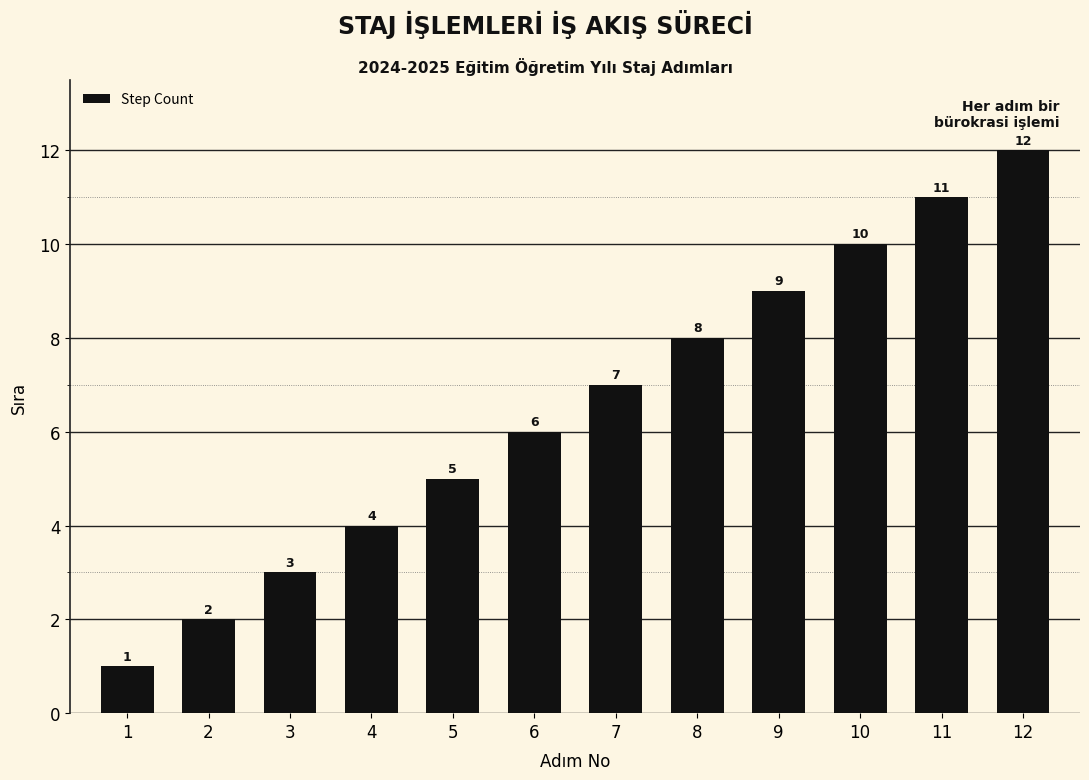

Rank the categories by value from lowest to highest.

1, 2, 3, 4, 5, 6, 7, 8, 9, 10, 11, 12